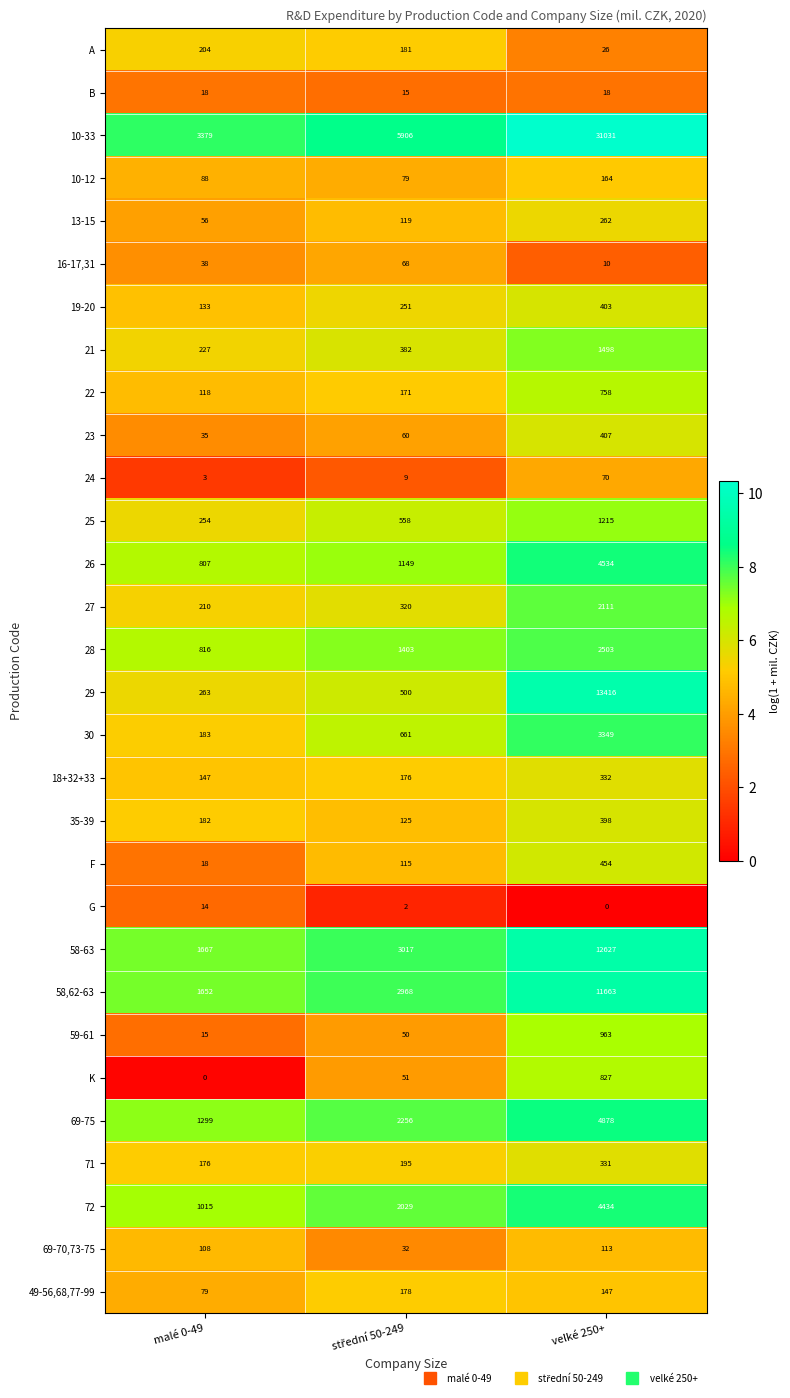

The 13-15 series shows 262 at velké 250+. True or false?

True